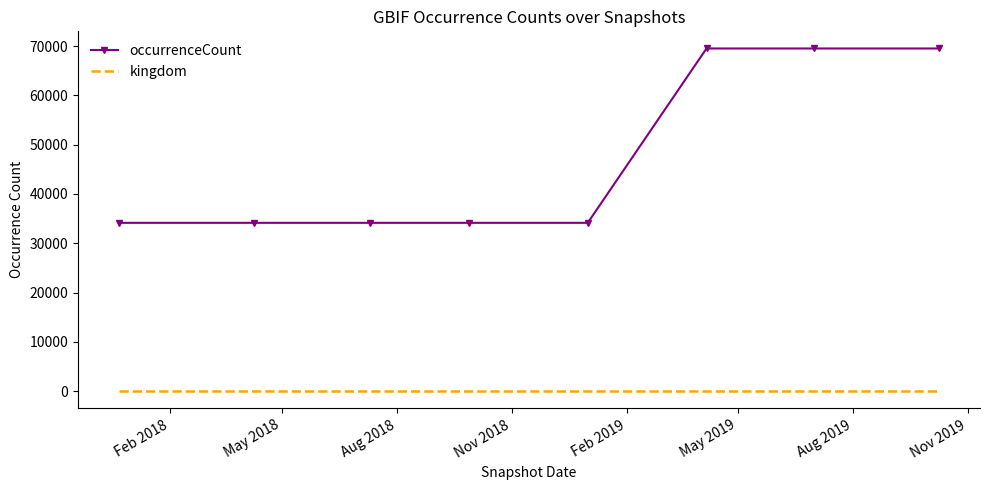

What is the difference between the maximum and minimum values in the occurrenceCount series?

35359